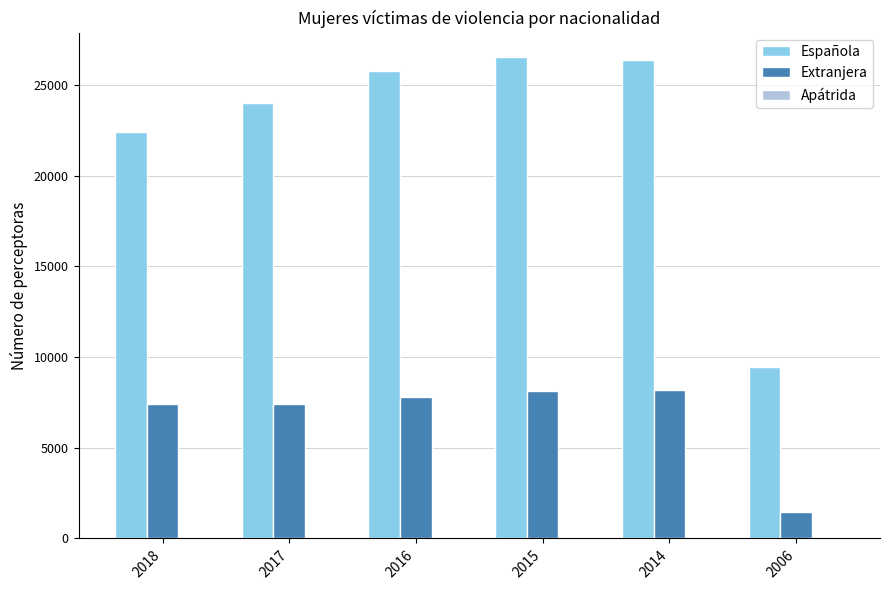

What is the sum of all Española values?

134533